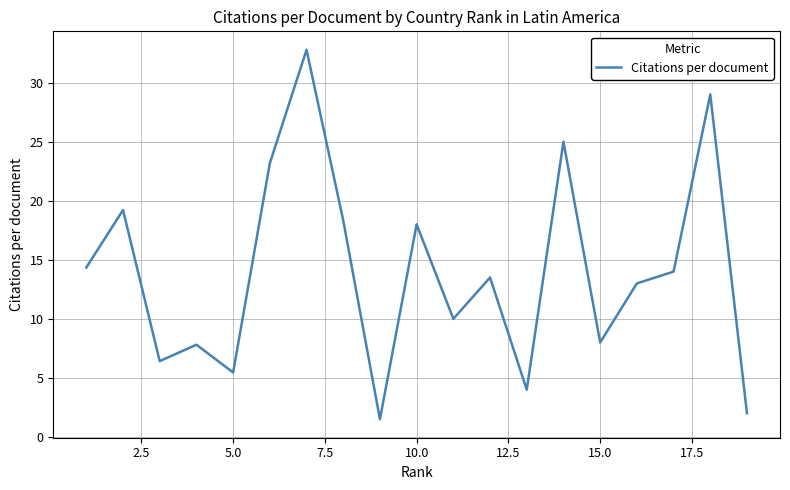

Does the chart display data point markers on the line(s)?

No